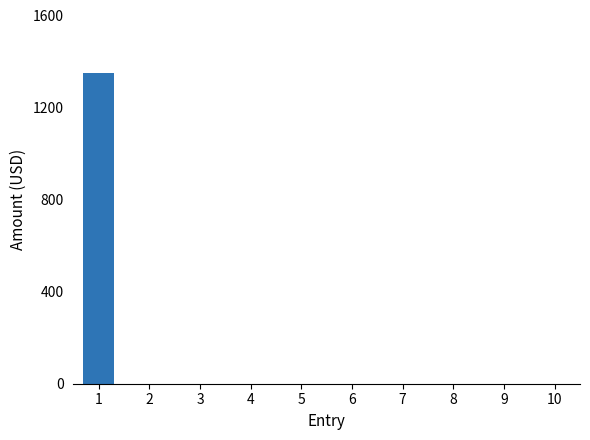

At which category does the chart reach its peak across all series?

1